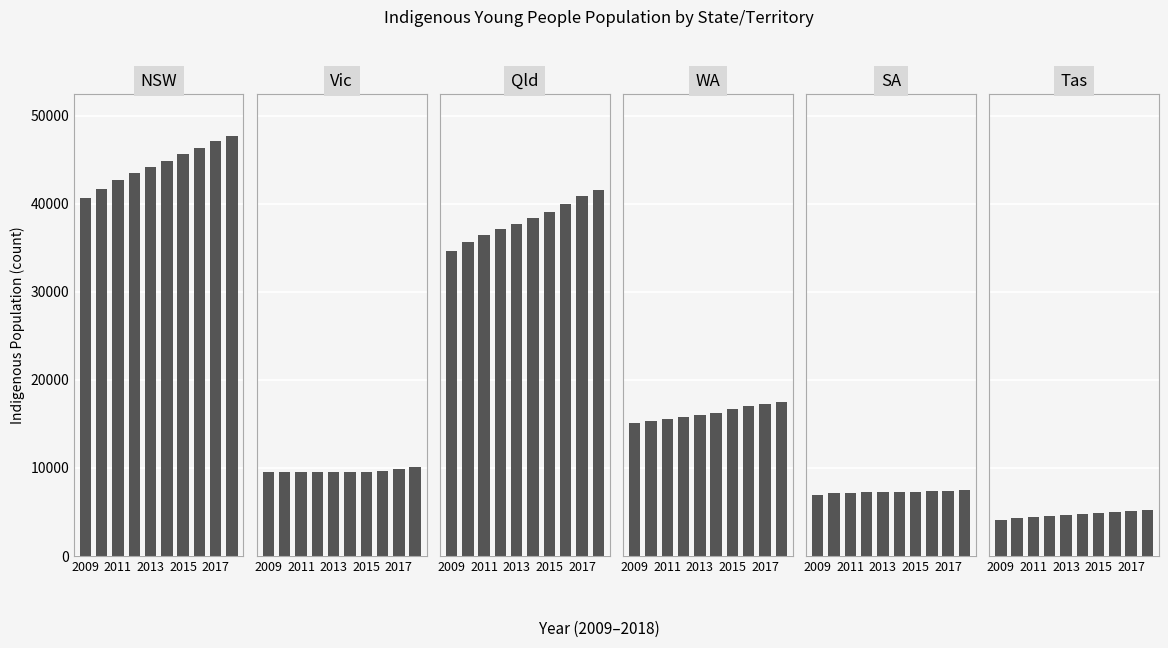

What is the sum of the Vic values at 7 and 6?

19273